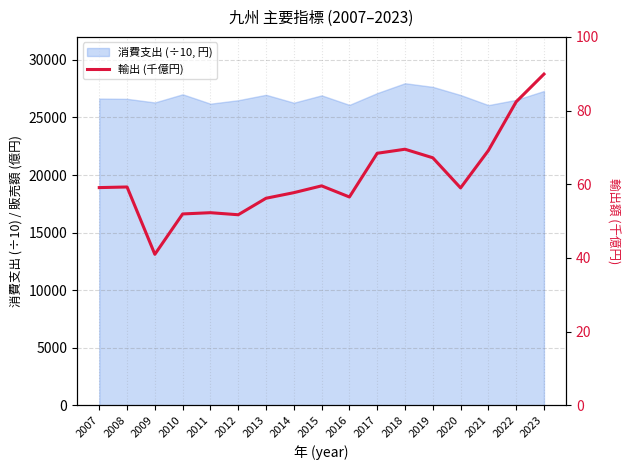

What is the difference between the second highest and second lowest values?

30.7